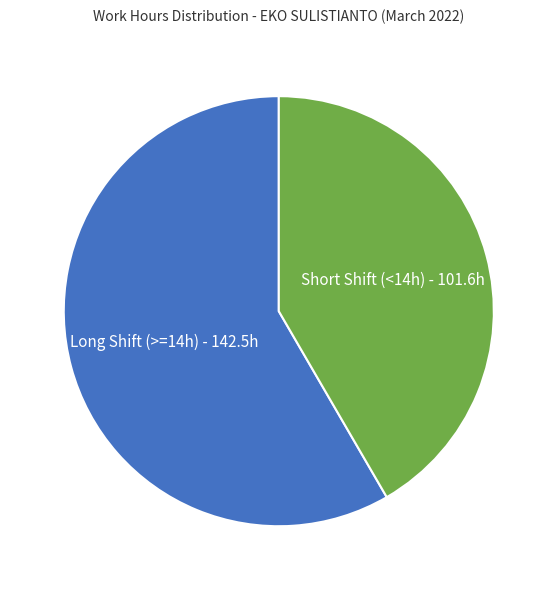

Is there a majority slice in this chart?

Yes